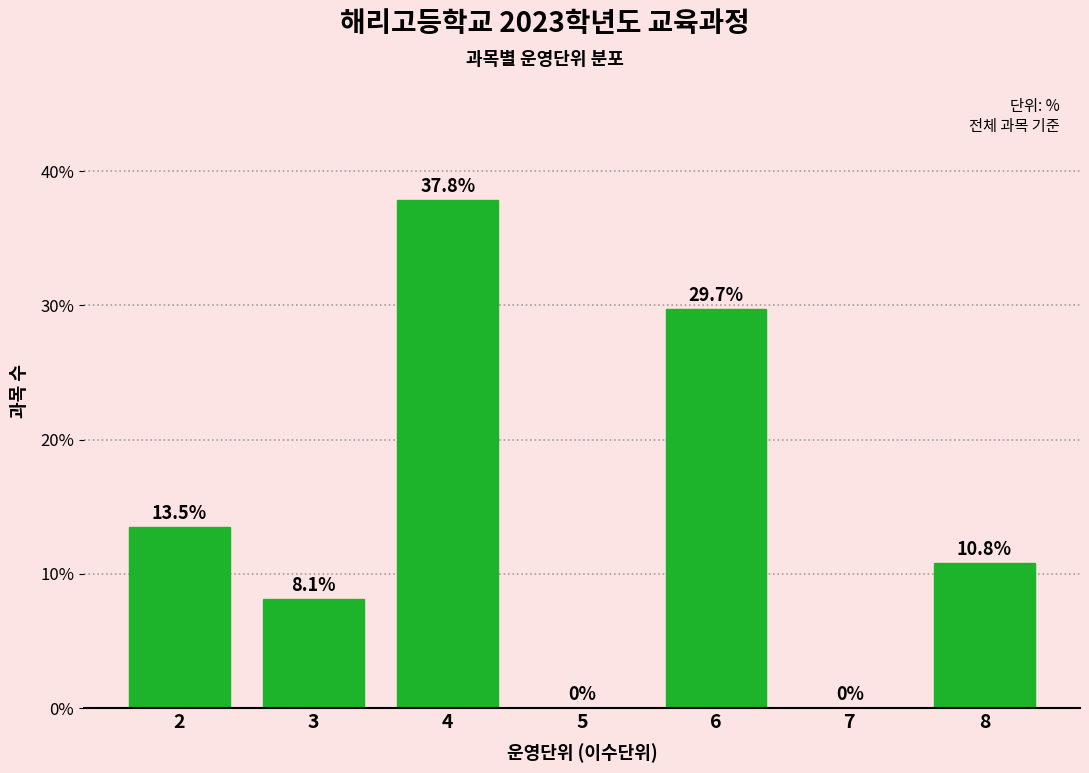

Reading left to right, list all the values displayed in this chart.

2=13.5	3=8.1	4=37.8	5=0.0	6=29.7	7=0.0	8=10.8